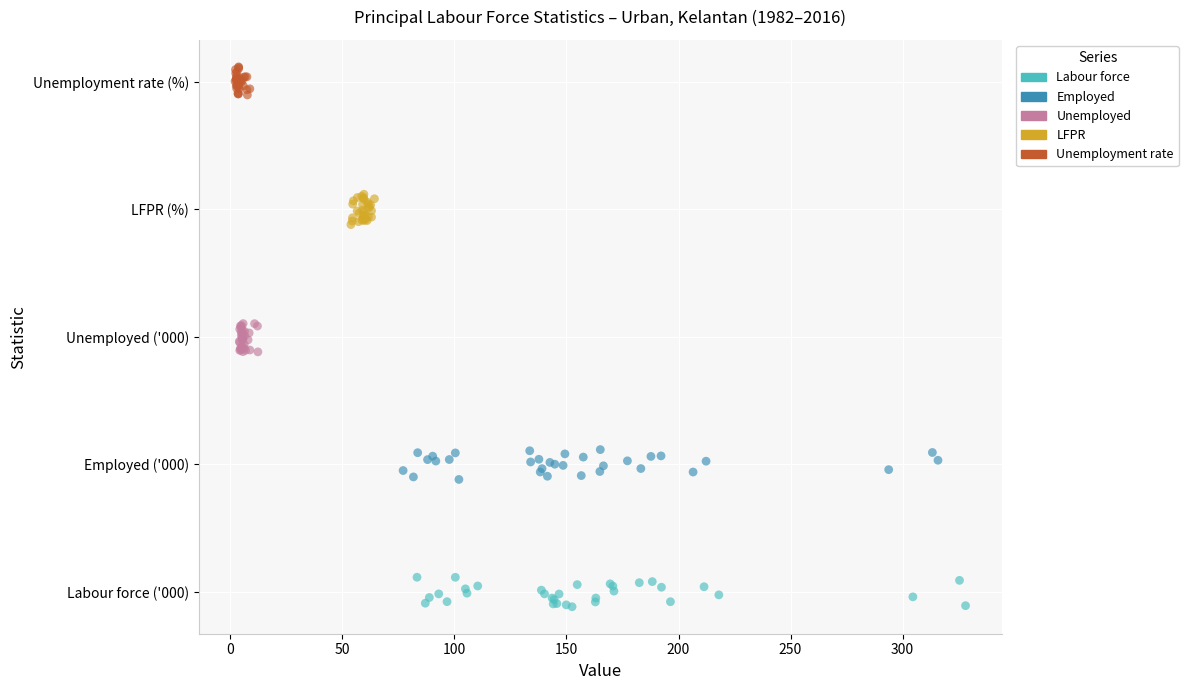

Which series contains the lowest Y value?

Labour force